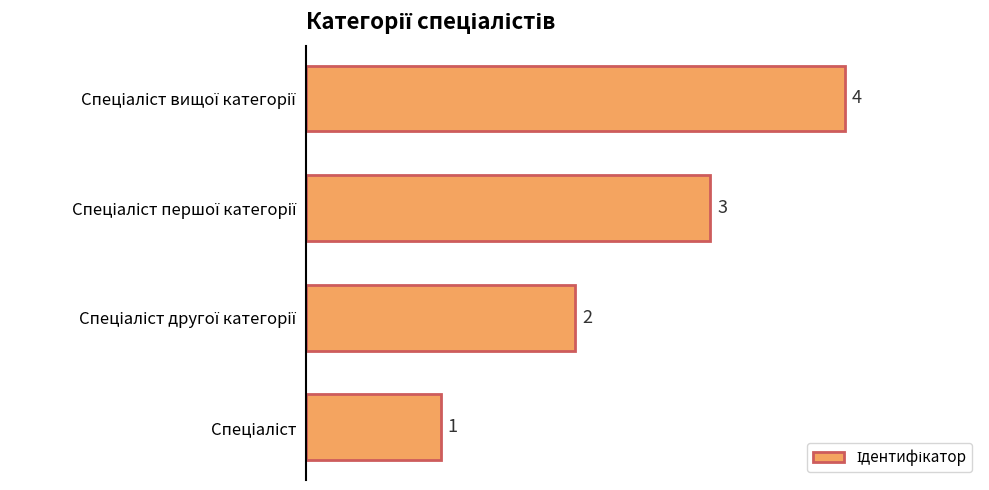

Count the values in the range 2 to 4.

3